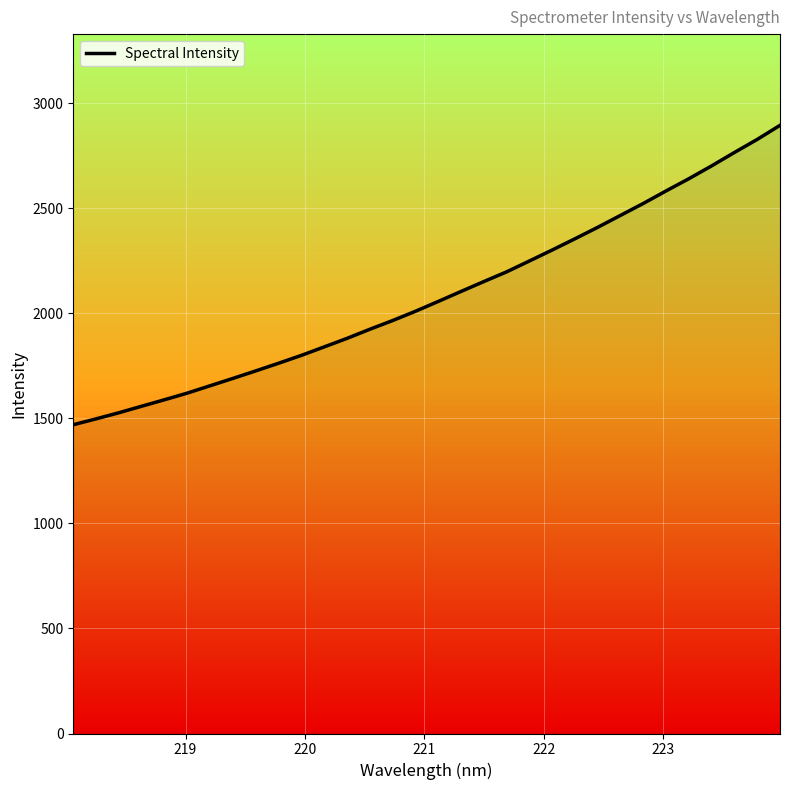

What is the smallest value displayed?

1469.7